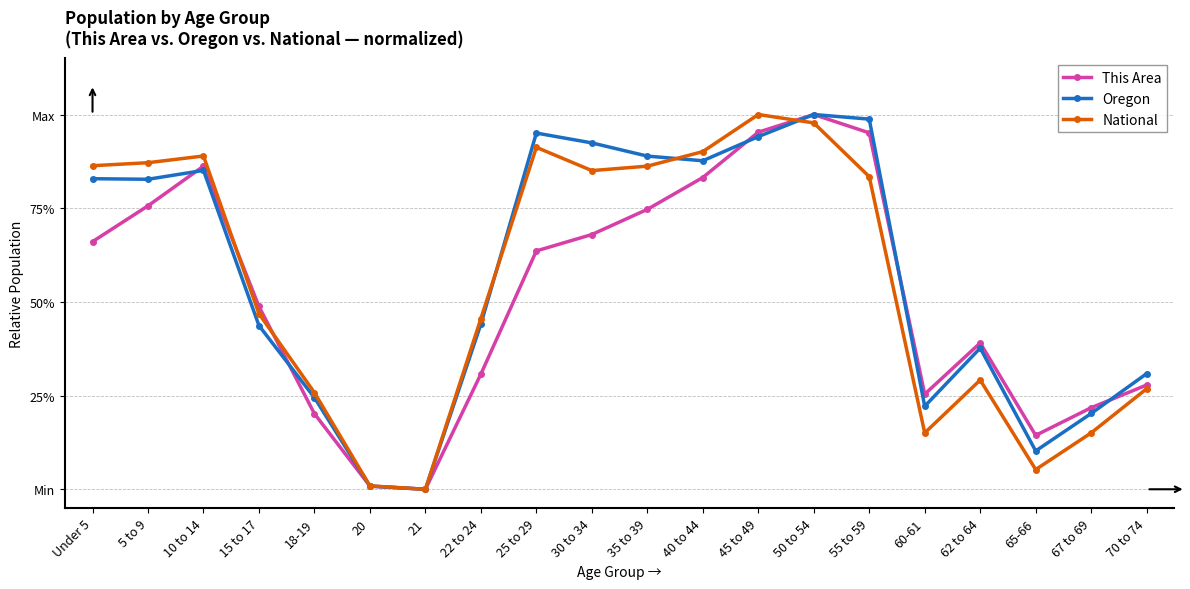

Is this an area chart (filled region under the line)?

No